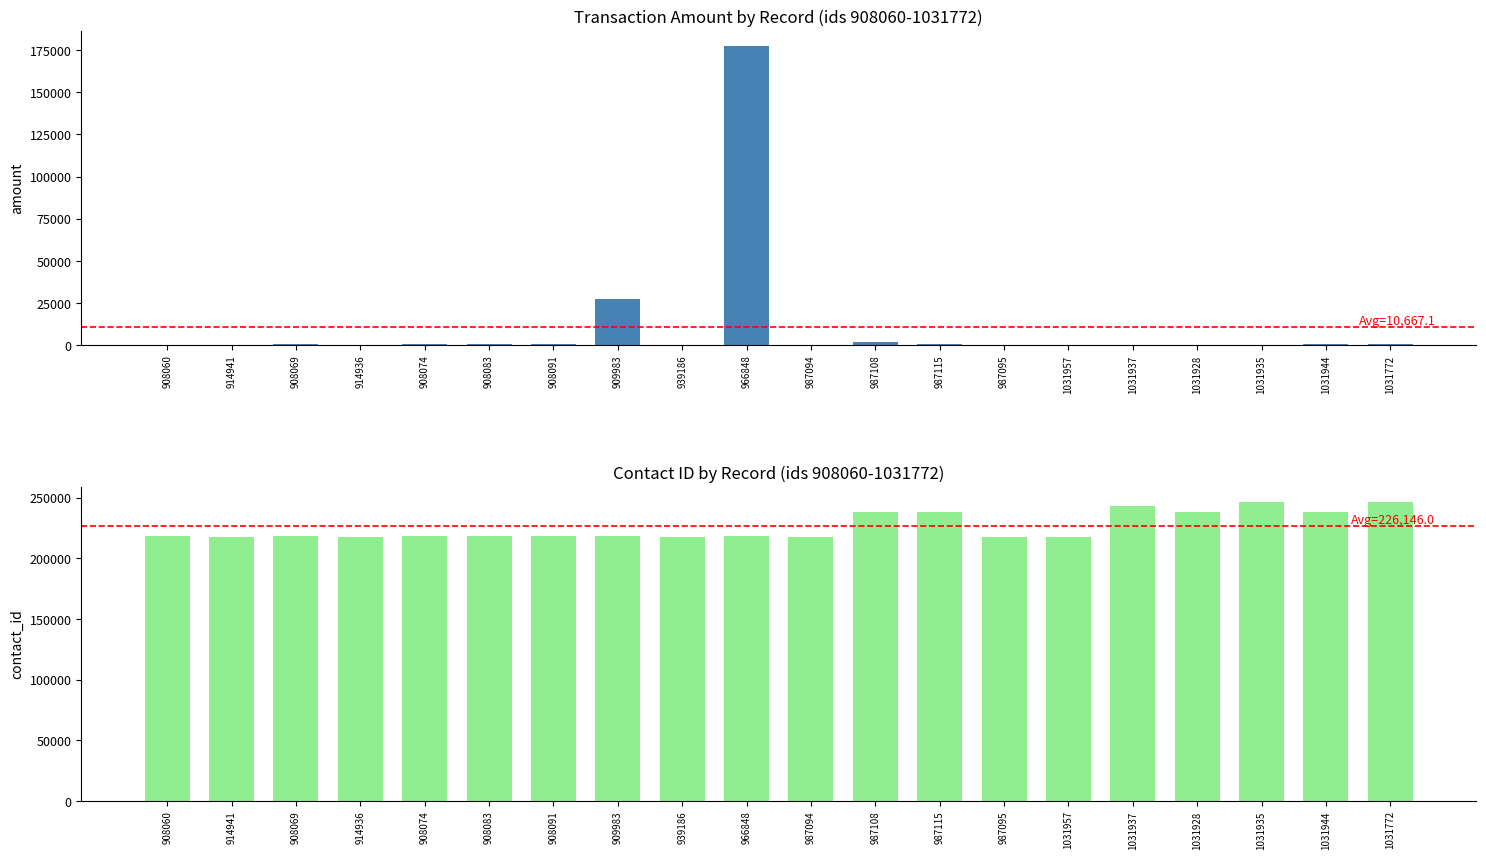

What is the sum of all Contact ID values?

4522919.0